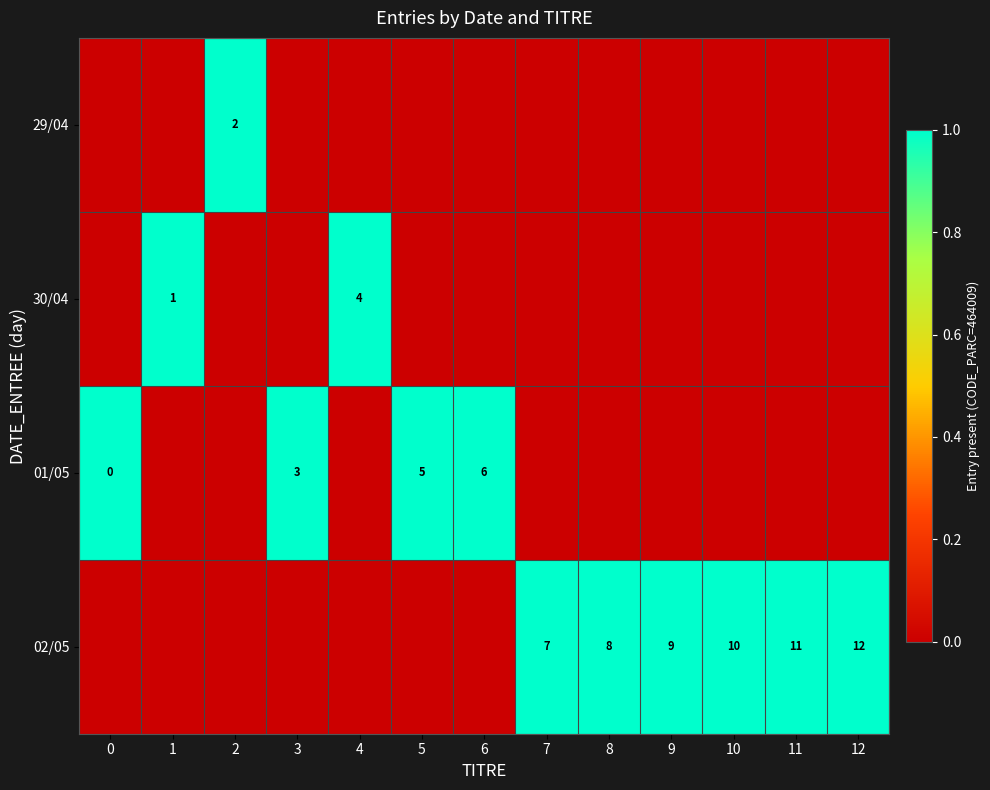

The 01/05 series shows 1 at 3. True or false?

False